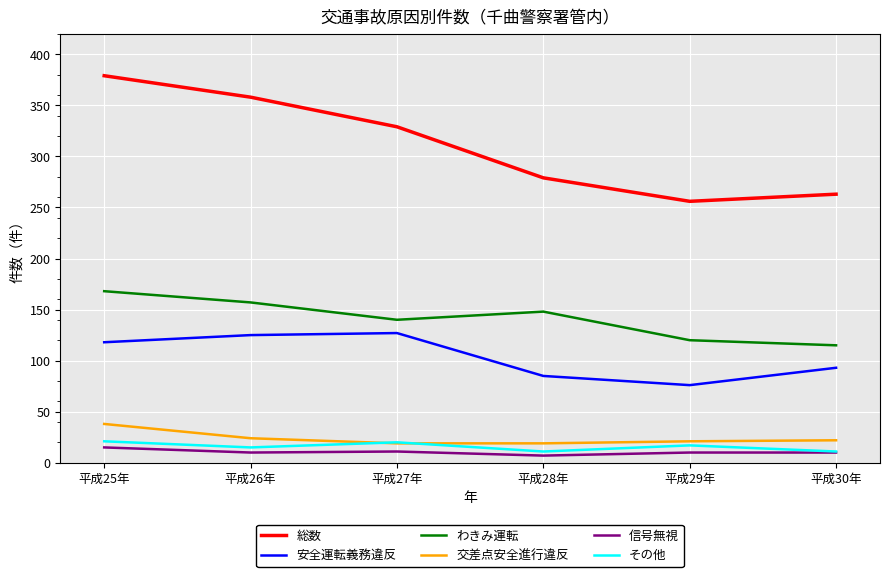

What is the difference between the highest and lowest values at 平成29年?

246